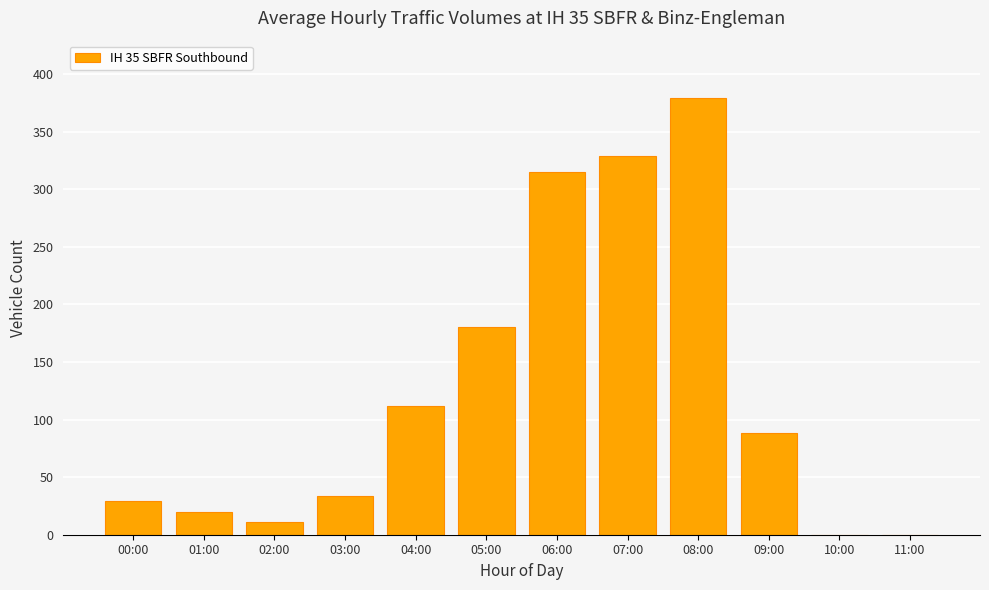

Count the number of data series in this chart.

1